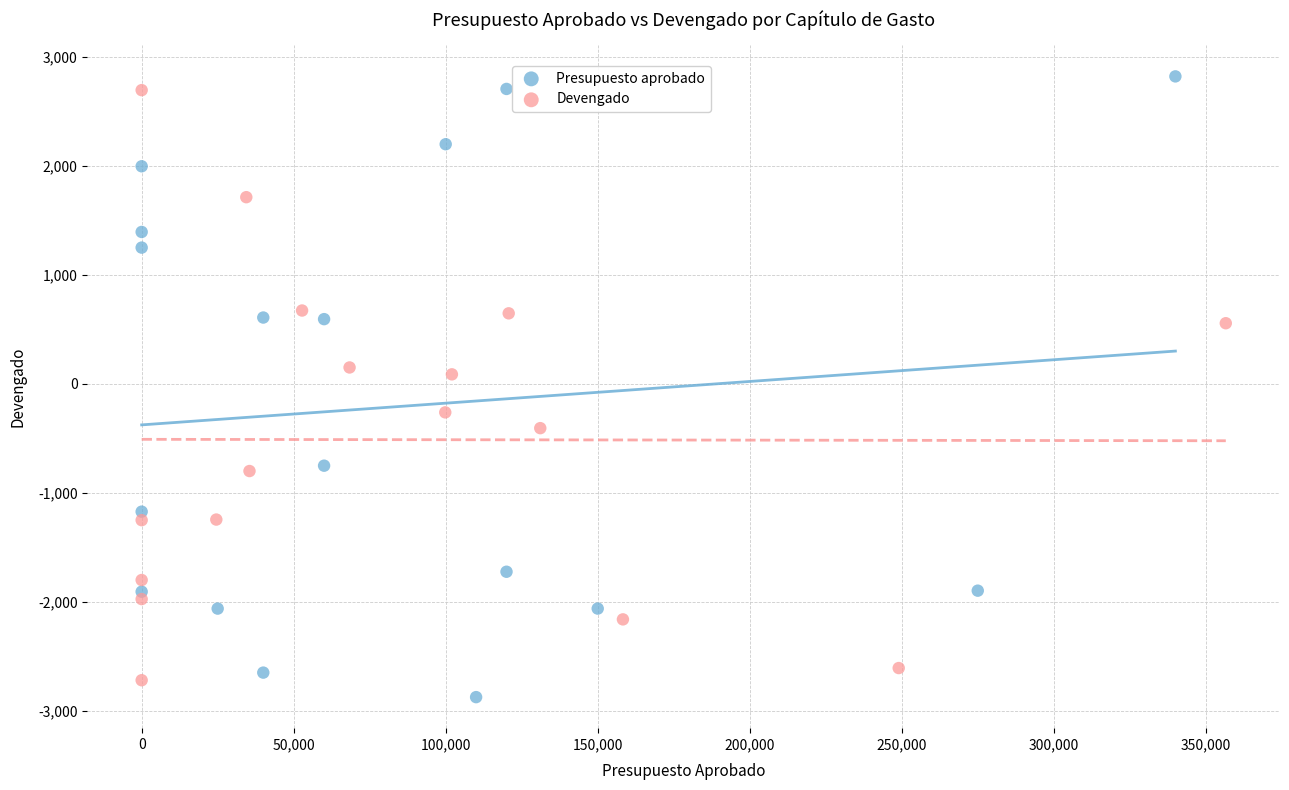

What are all the series names shown in the legend?

Presupuesto aprobado, Devengado